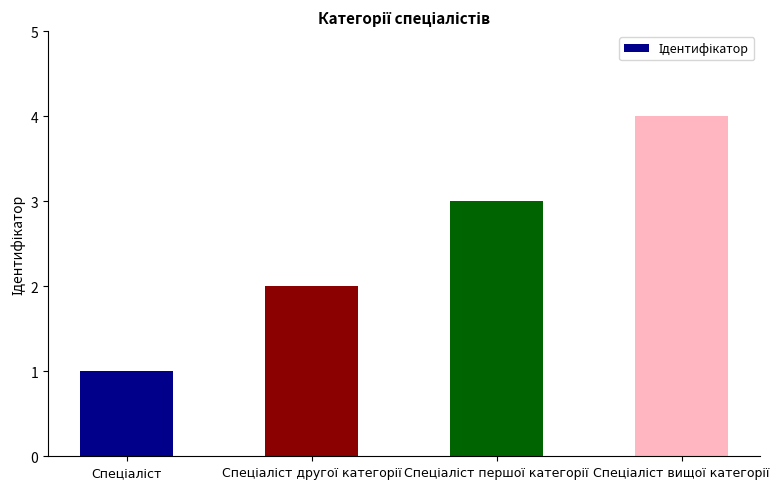

What is the sum of all values?

10